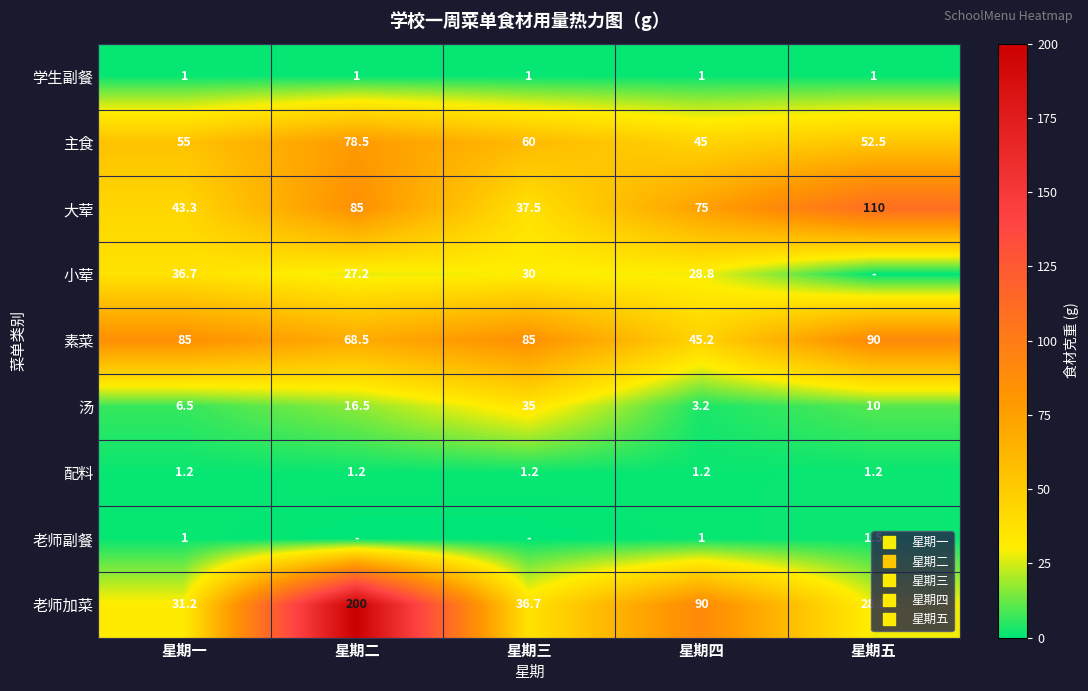

At which label does 大荤 first exceed 75?

星期二